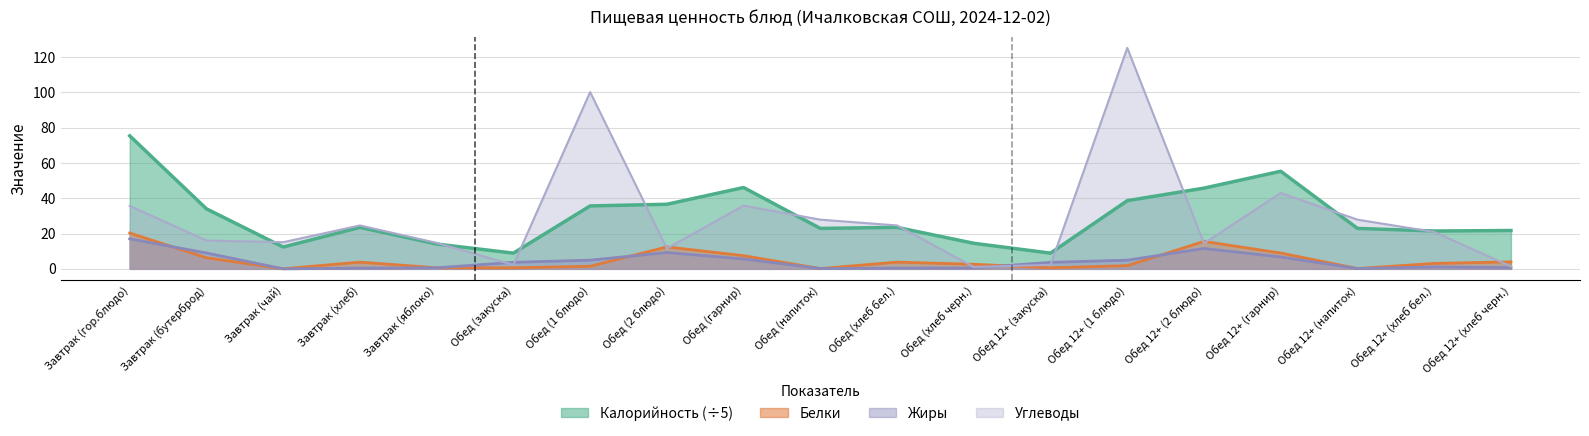

True or false: Белки and Калорийность cross at least once.

False